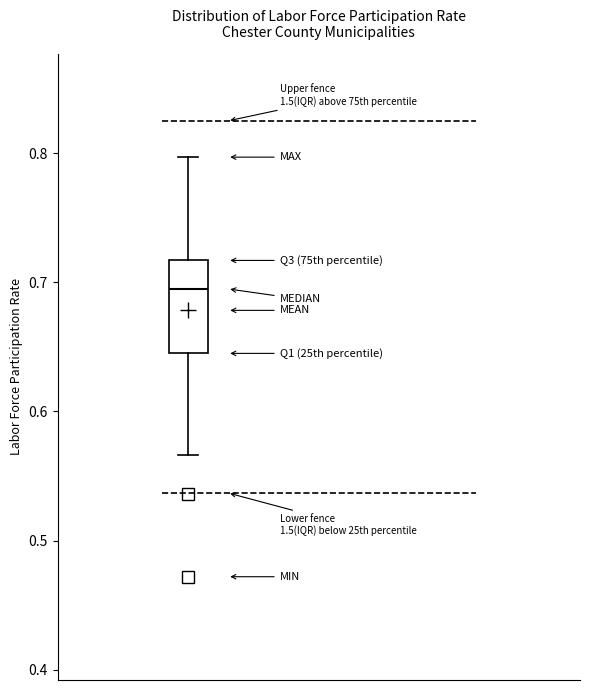

Transcribe this box plot: give where the median line is, the range the box spans, and where the two whiskers end, as read against the y-axis. The values are not printed on the chart, so give them approximately, as read against the axis.

median 0.70, box 0.65 to 0.72, whiskers 0.57 to 0.80